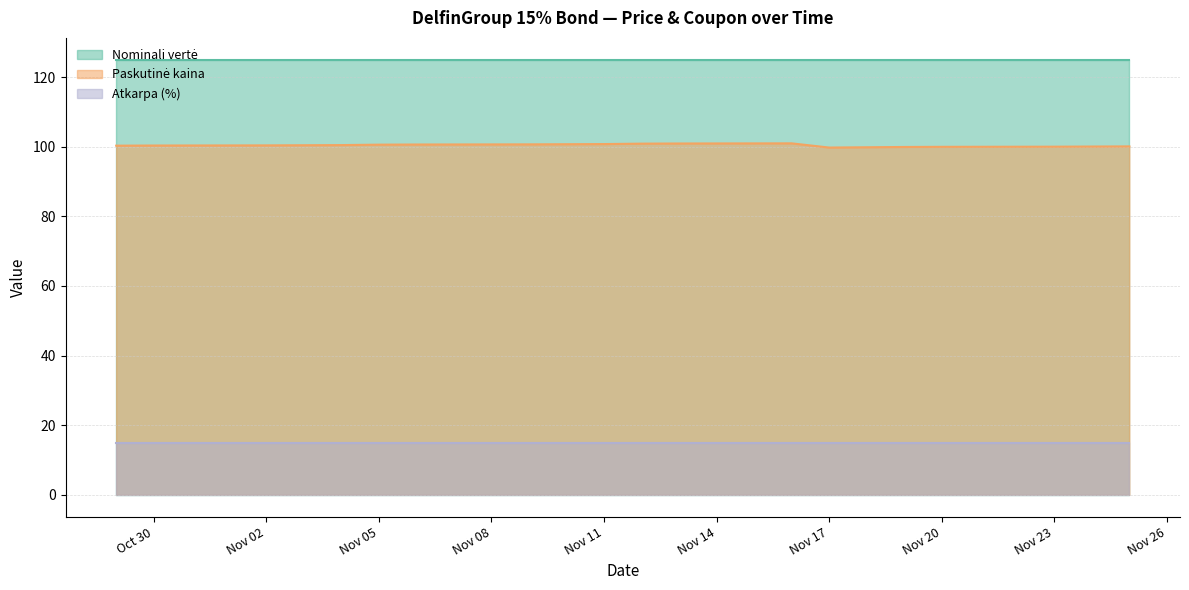

How many series are shown in this chart?

3